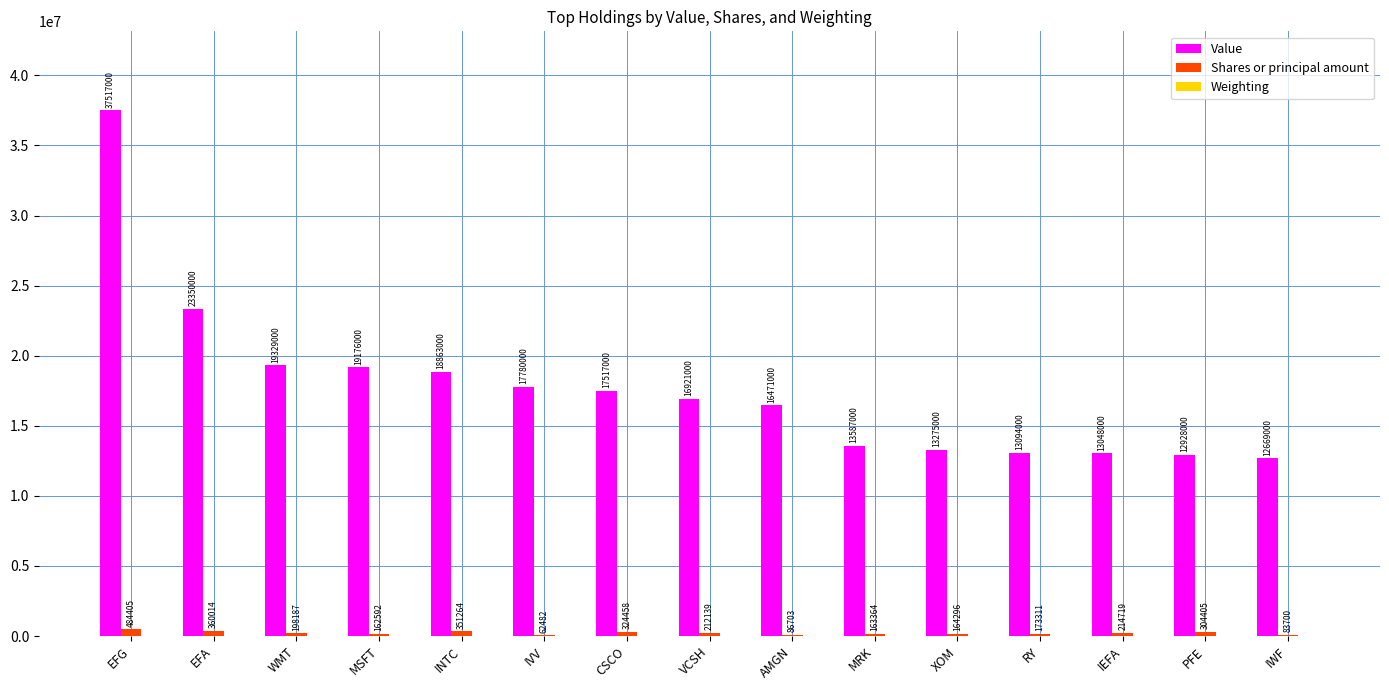

Where does the Shares or principal amount series first go above 198187?

EFG